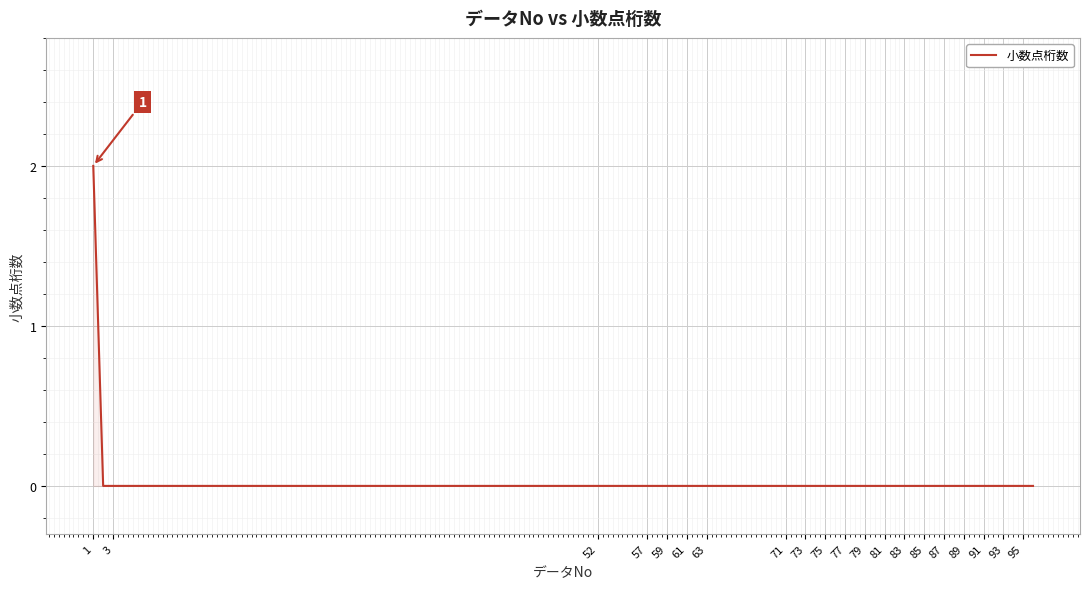

The value at 79 is 0. True or false?

True